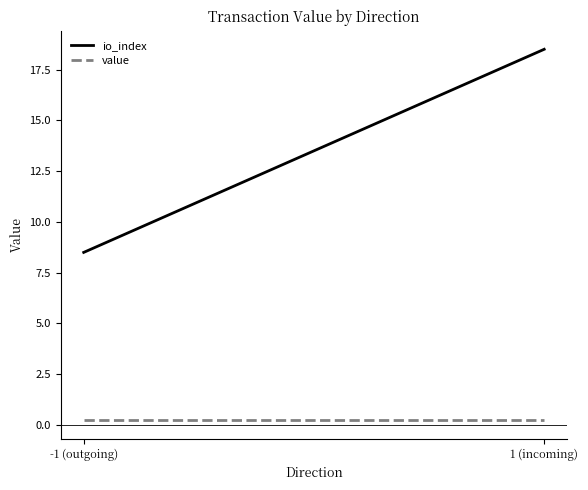

How many lines are shown in the chart?

2